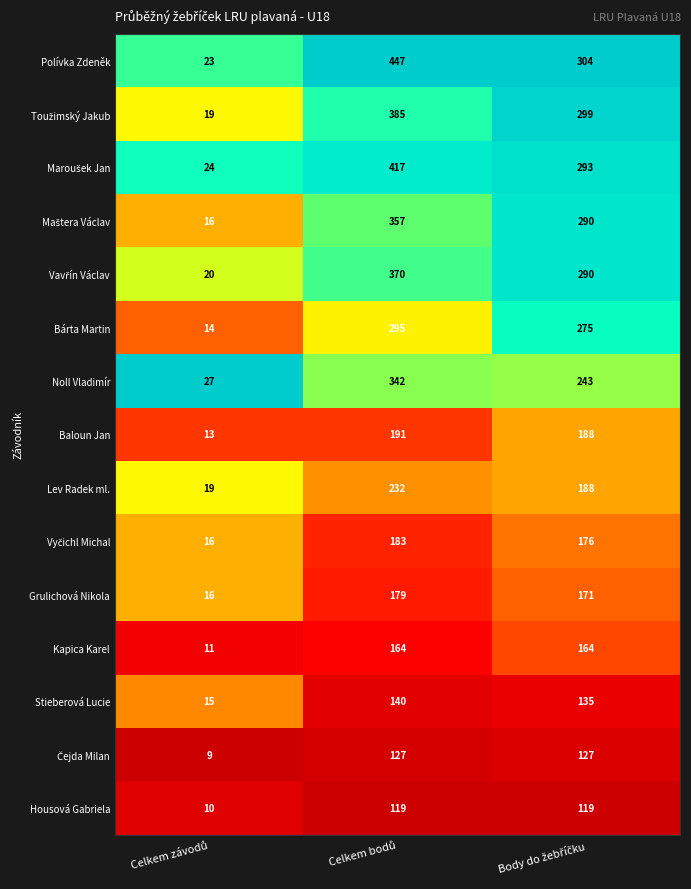

Which series has the largest total across all categories?

Polívka Zdeněk